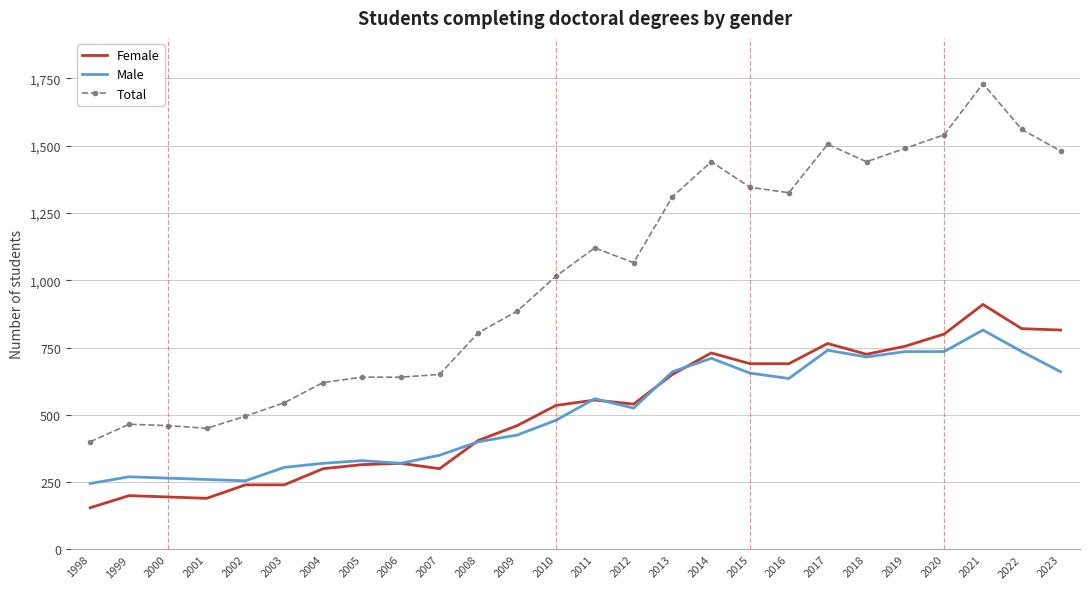

What is the spread (max minus min) of values at 2018?

725